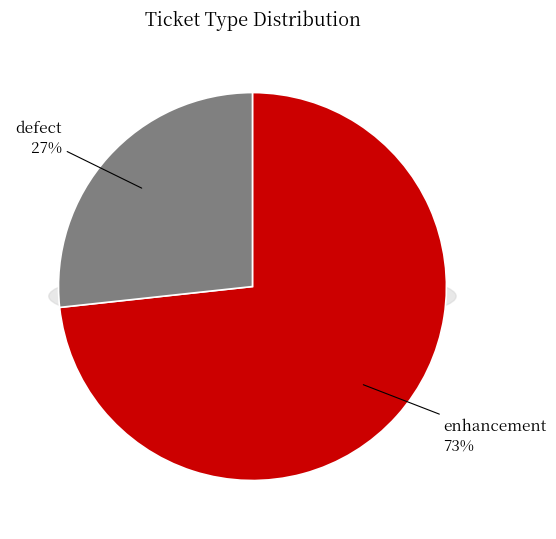

What is the ratio of the value at enhancement to the value at defect?

2.7